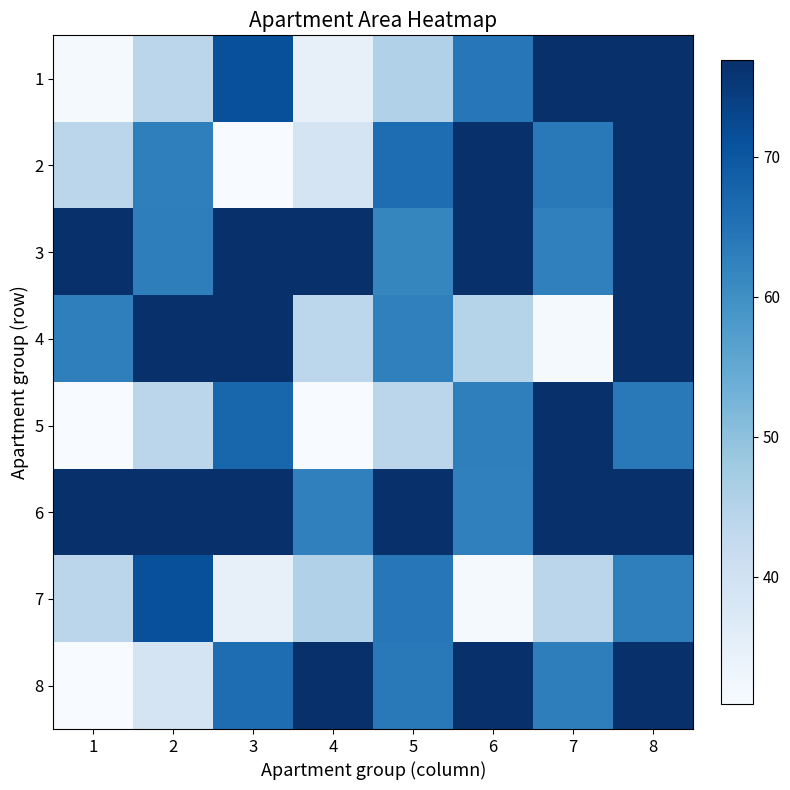

At which category does the chart reach its peak across all series?

7